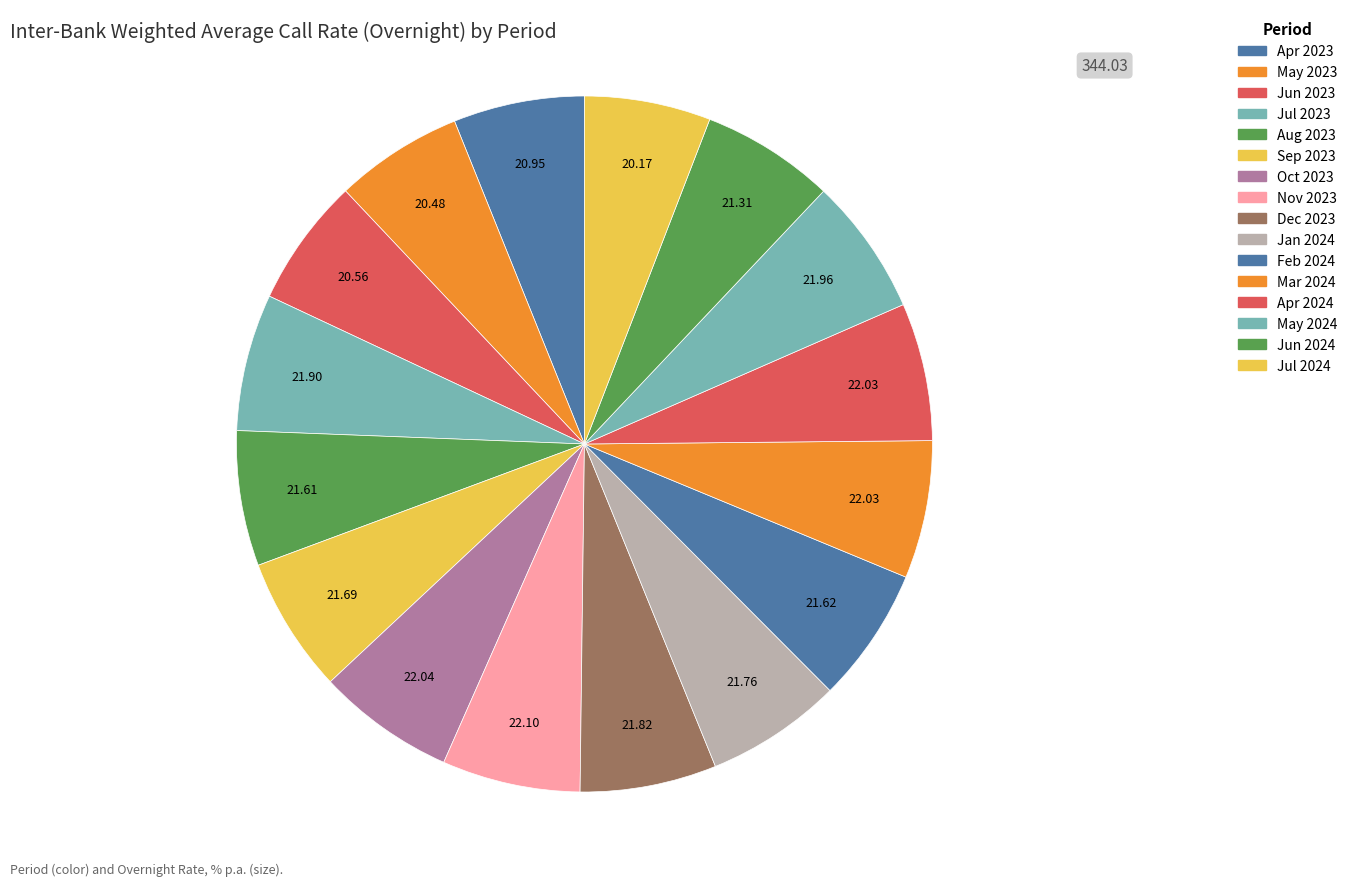

How many slices are in this pie chart?

16